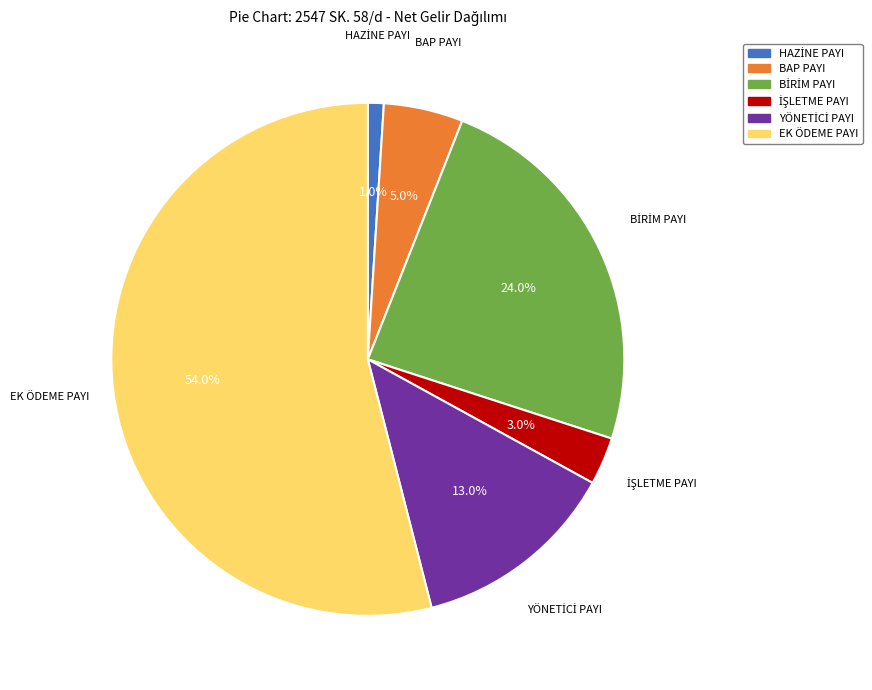

Which category has the biggest portion of the pie?

EK ÖDEME PAYI